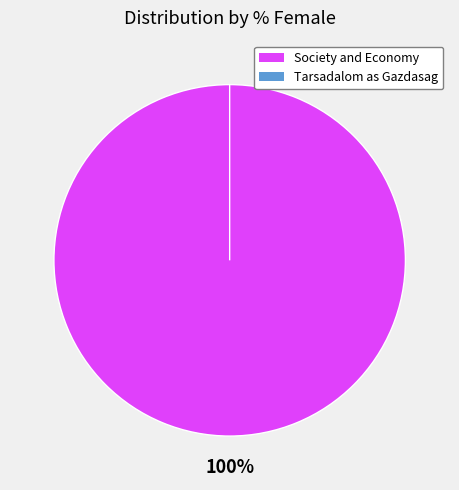

What portion of the pie excludes Tarsadalom as Gazdasag?

100.0%